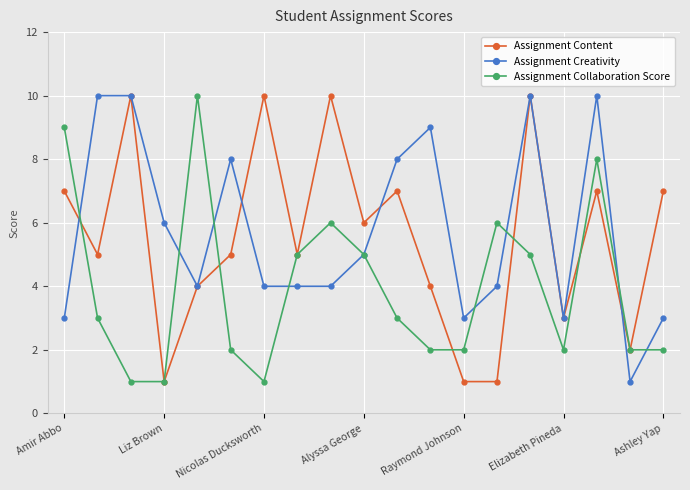

What is the value of the Assignment Content point at the 15th from the left?

10